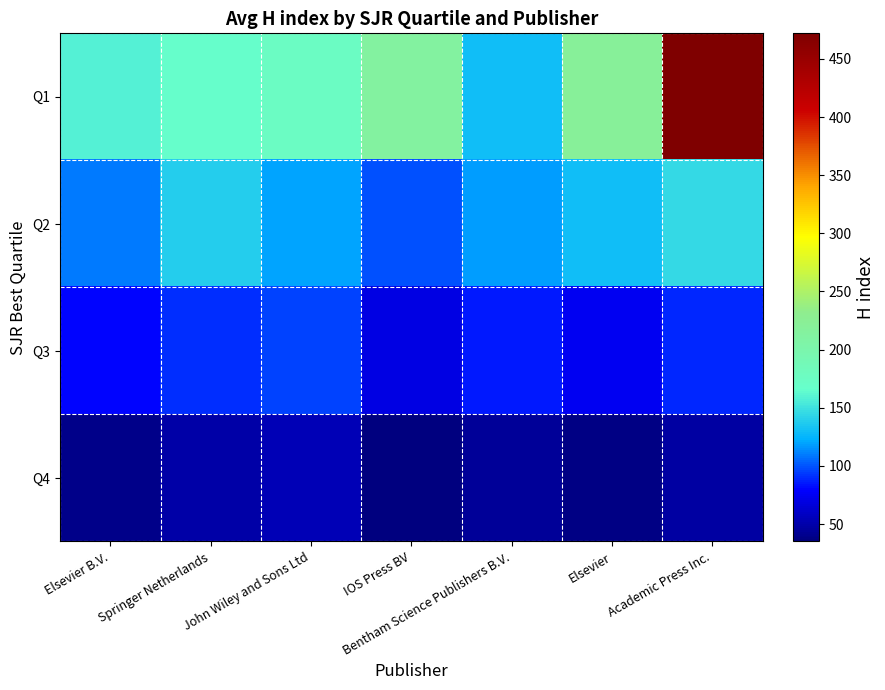

Reading left to right, transcribe all the data shown in this chart.

Q1: Elsevier B.V.=159	Springer Netherlands=167	John Wiley and Sons Ltd=175	IOS Press BV=214	Bentham Science Publishers B.V.=129	Elsevier=220	Academic Press Inc.=472
Q2: Elsevier B.V.=109	Springer Netherlands=138	John Wiley and Sons Ltd=120	IOS Press BV=99	Bentham Science Publishers B.V.=117	Elsevier=130	Academic Press Inc.=145
Q3: Elsevier B.V.=80	Springer Netherlands=90	John Wiley and Sons Ltd=95	IOS Press BV=70	Bentham Science Publishers B.V.=85	Elsevier=75	Academic Press Inc.=88
Q4: Elsevier B.V.=40	Springer Netherlands=50	John Wiley and Sons Ltd=55	IOS Press BV=35	Bentham Science Publishers B.V.=45	Elsevier=38	Academic Press Inc.=48